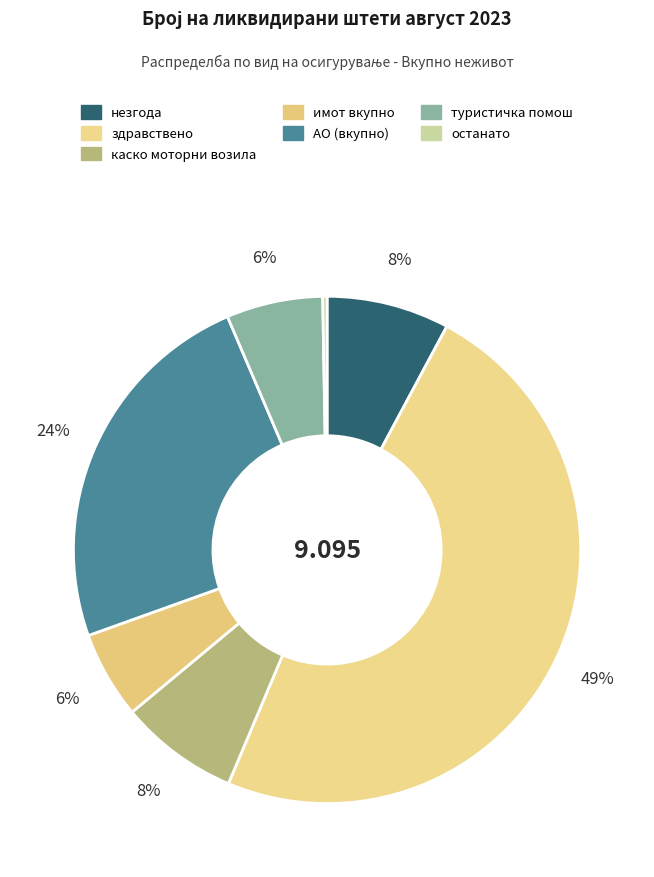

Rank the categories by value from highest to lowest.

здравствено, АО (вкупно), незгода, каско моторни возила, туристичка помош, имот вкупно, останато